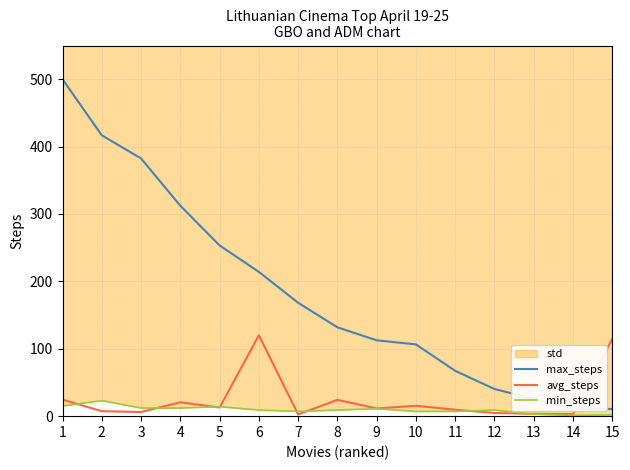

What is the highest value of the max_steps series?

500.0